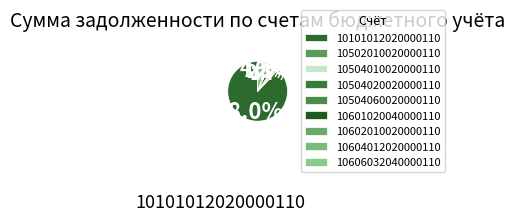

Which category has the smallest portion of the pie?

10502010020000110